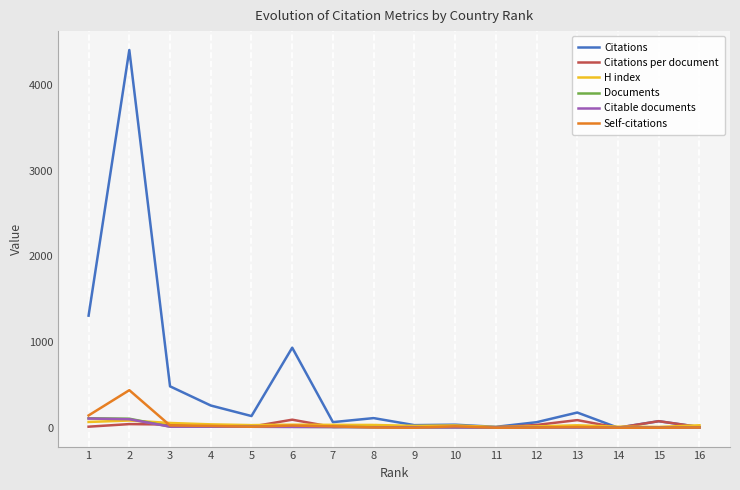

What is the sum of all Self-citations values?

711.0